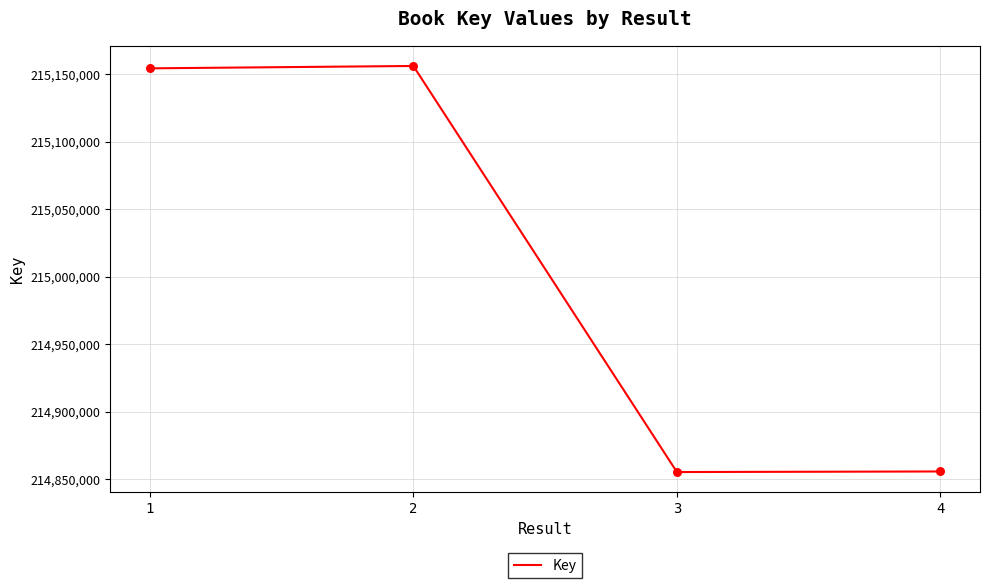

What is the ratio of the value at 2 to the value at 4?

1.0